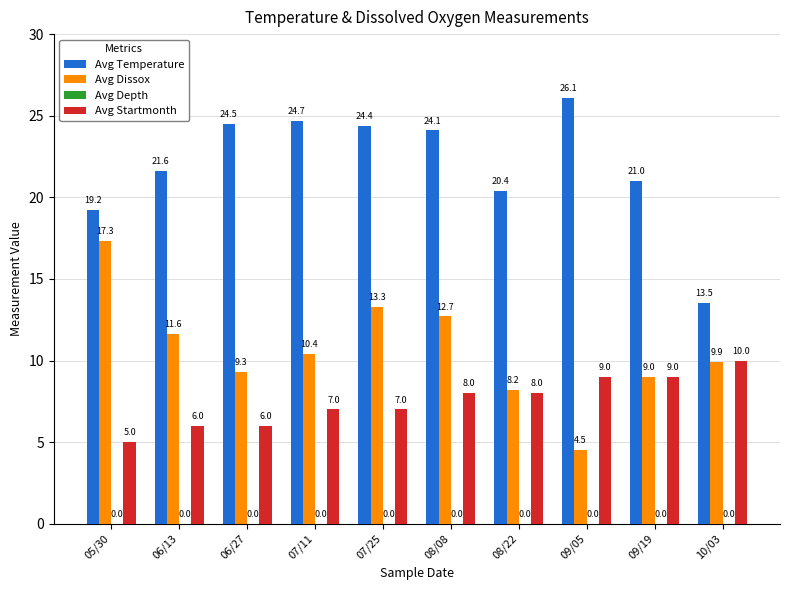

Reading left to right, what are all the values shown in this chart?

Avg Temperature: 19.2	21.6	24.5	24.7	24.4	24.1	20.4	26.1	21.0	13.5
Avg Dissox: 17.3	11.6	9.3	10.4	13.3	12.7	8.2	4.5	9.0	9.9
Avg Startmonth: 5.0	6.0	6.0	7.0	7.0	8.0	8.0	9.0	9.0	10.0